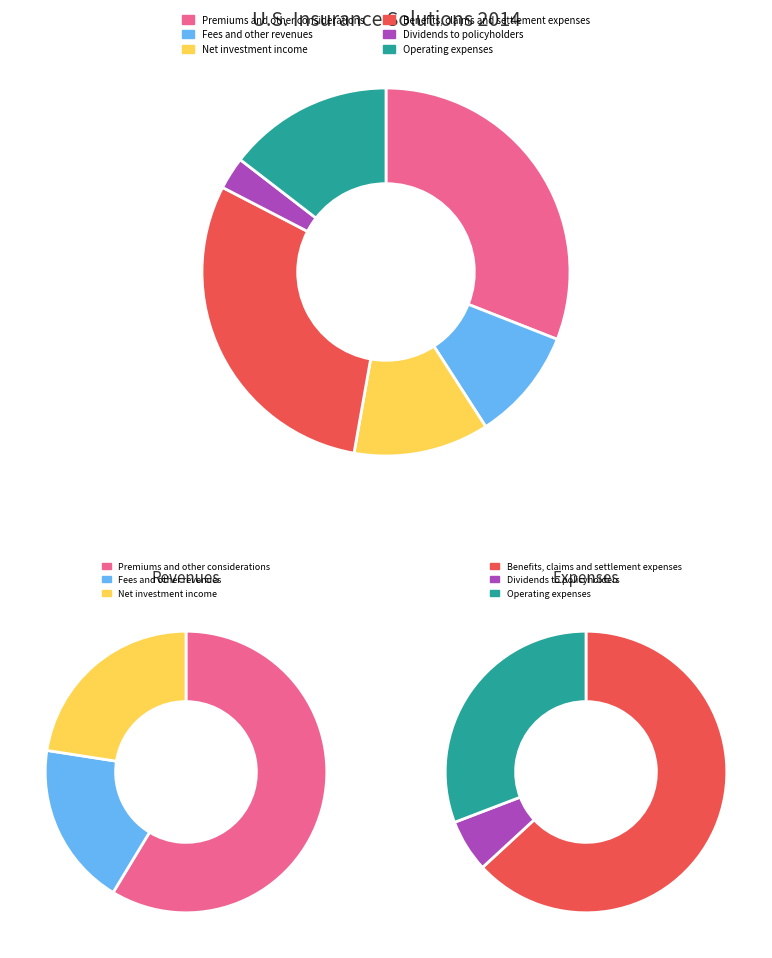

To the nearest percent, what portion does Premiums and other considerations represent?

31%